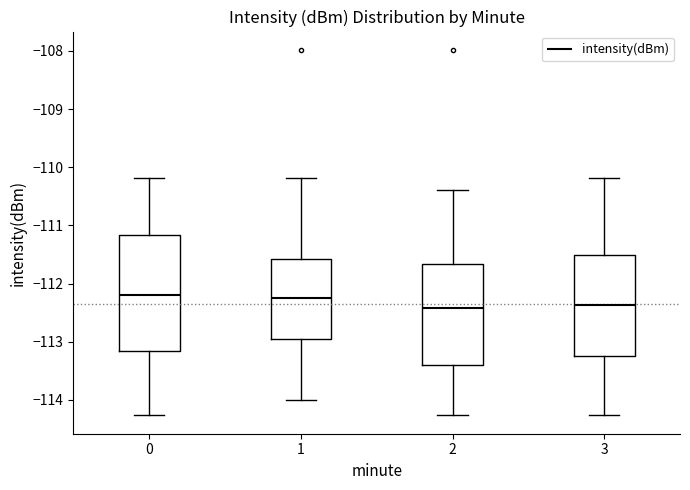

Which box is the tallest, from its lower edge to its upper edge?

0